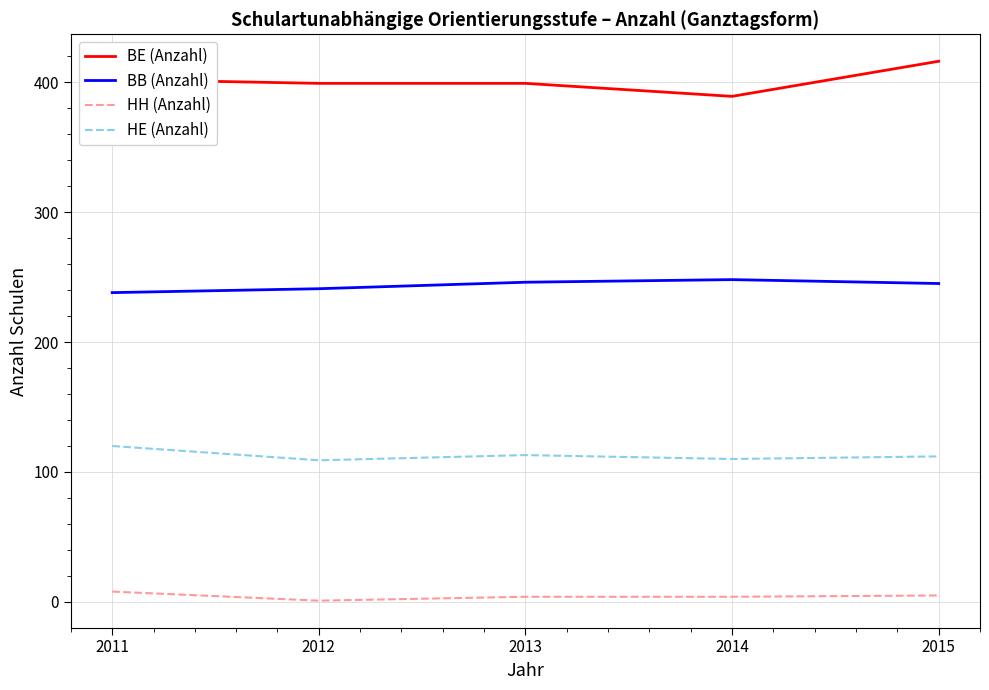

What is the difference between the highest and lowest values at 2015?

411